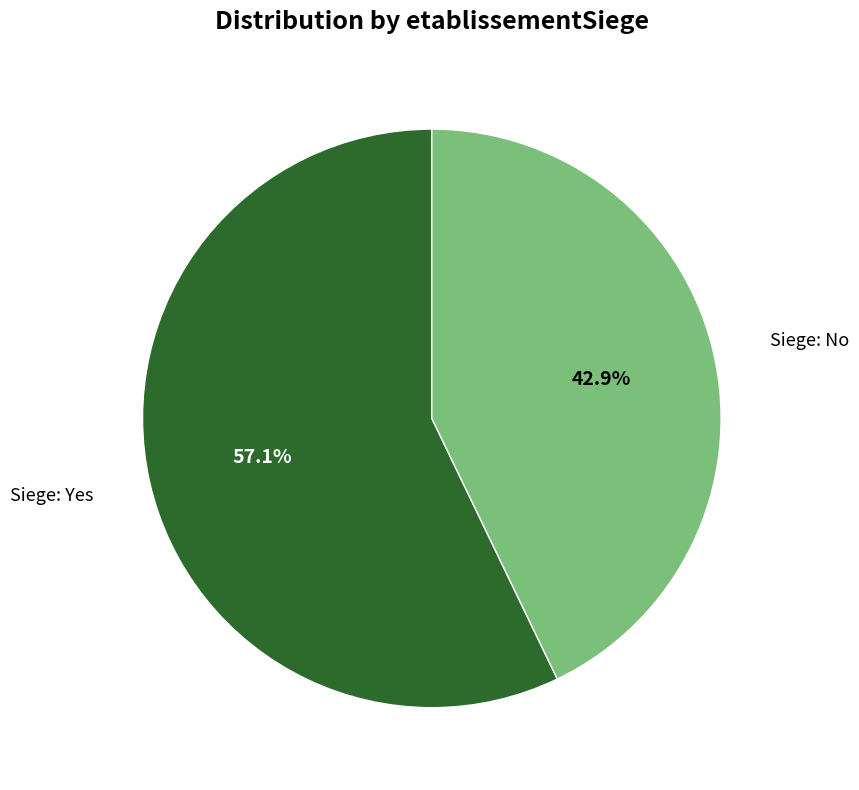

Rank the categories by value from lowest to highest.

Siege: No, Siege: Yes